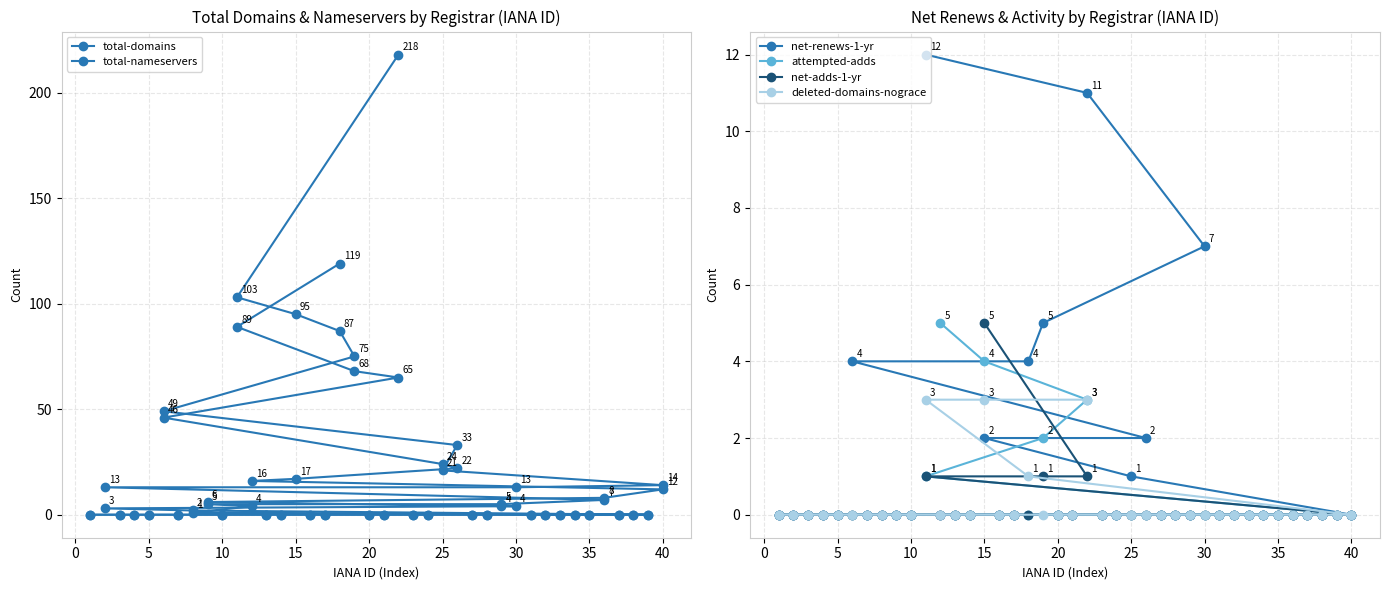

What is the highest value of the net-adds-1-yr series?

5